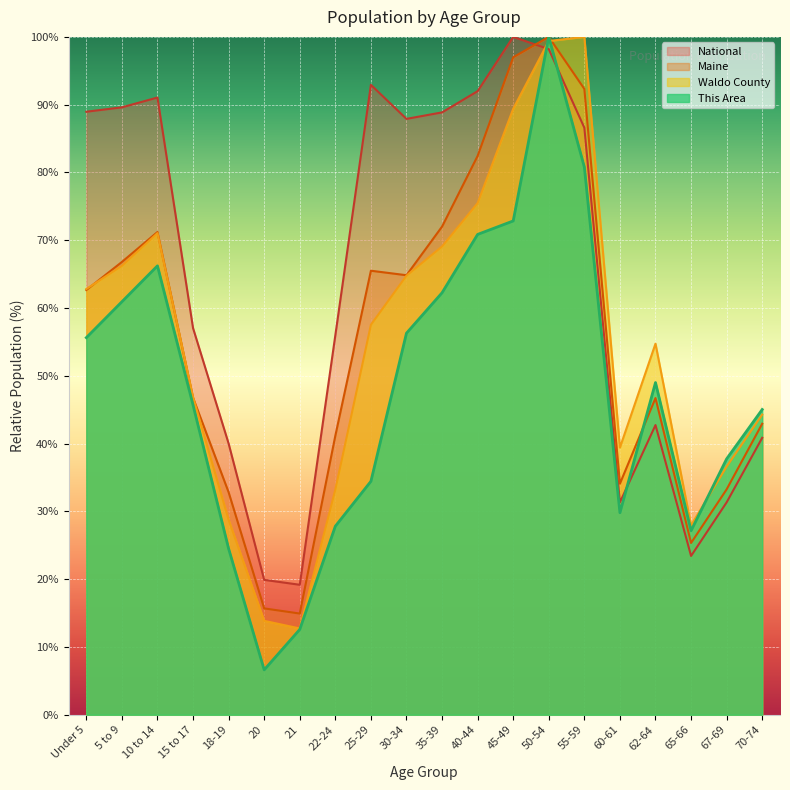

What are all the series names shown in the legend?

National, Maine, Waldo County, This Area